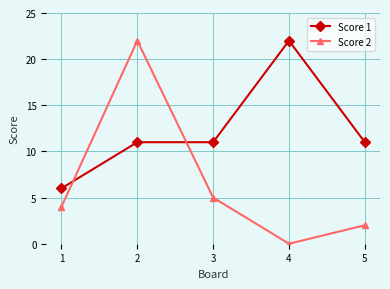

Which series ends up on top after the final intersection of Score 1 and Score 2?

Score 1